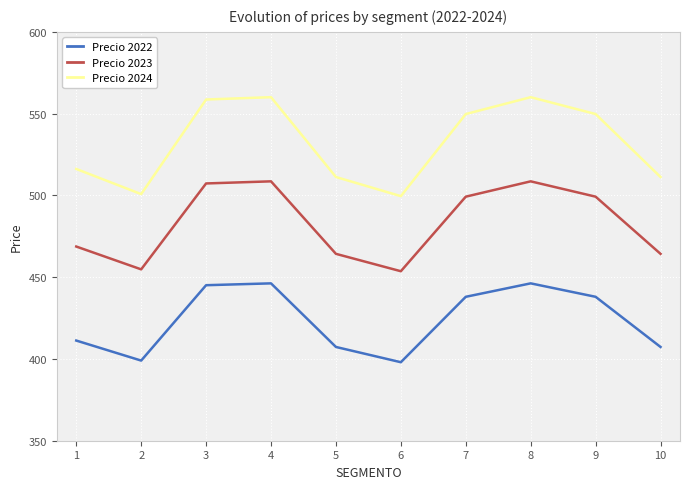

Which series has the largest total across all categories?

Precio 2024